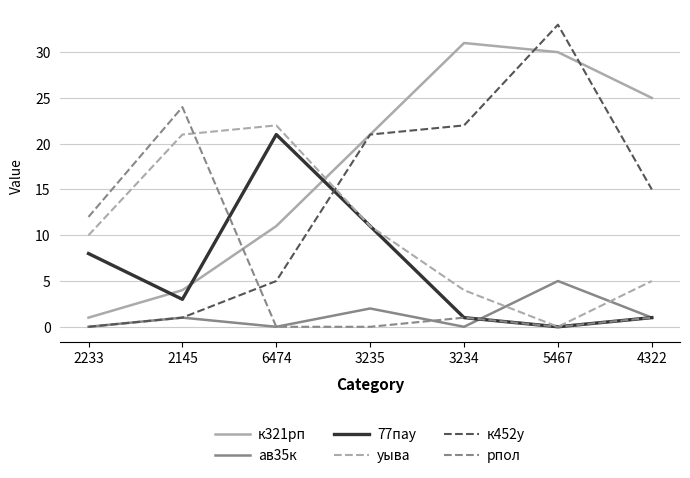

Does the chart display data point markers on the line(s)?

No